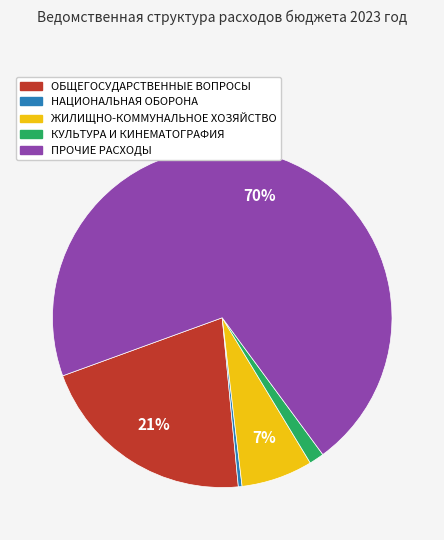

To the nearest percent, what percentage of the pie is КУЛЬТУРА И КИНЕМАТОГРАФИЯ?

1%